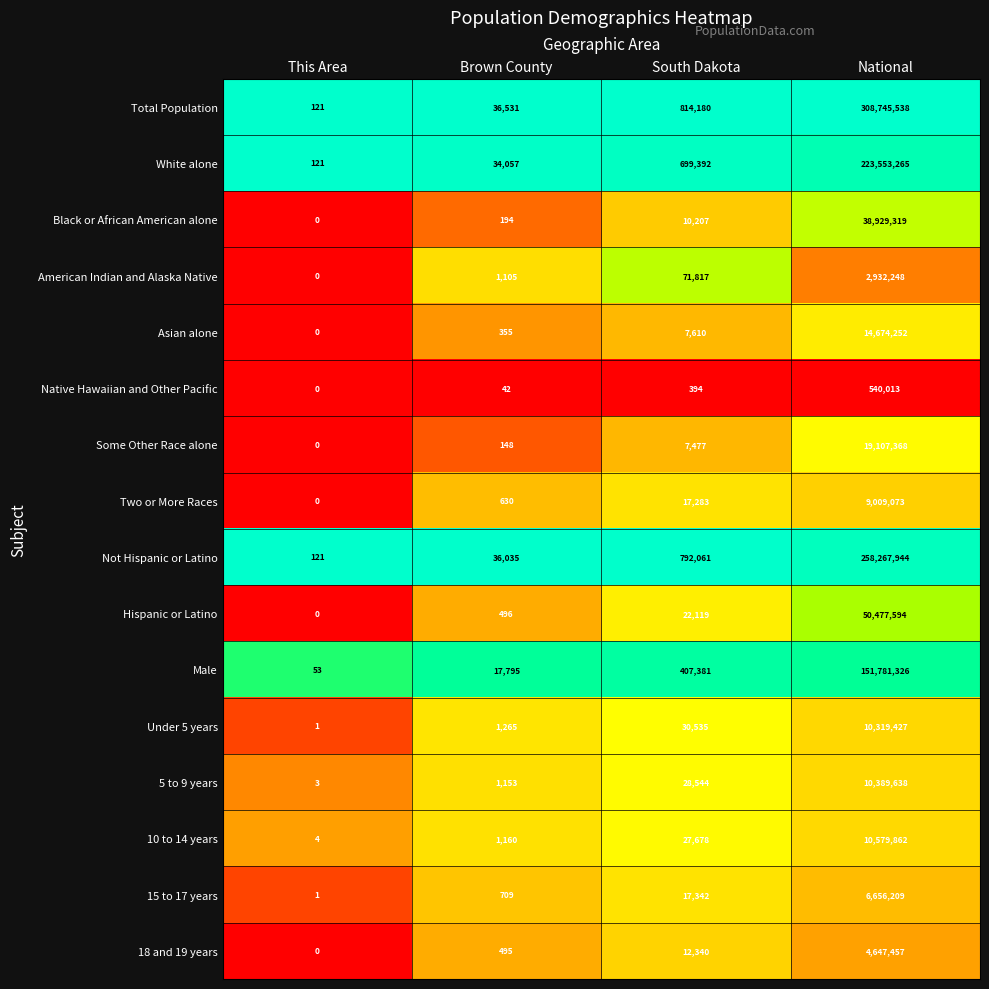

Count the number of data series in this chart.

16